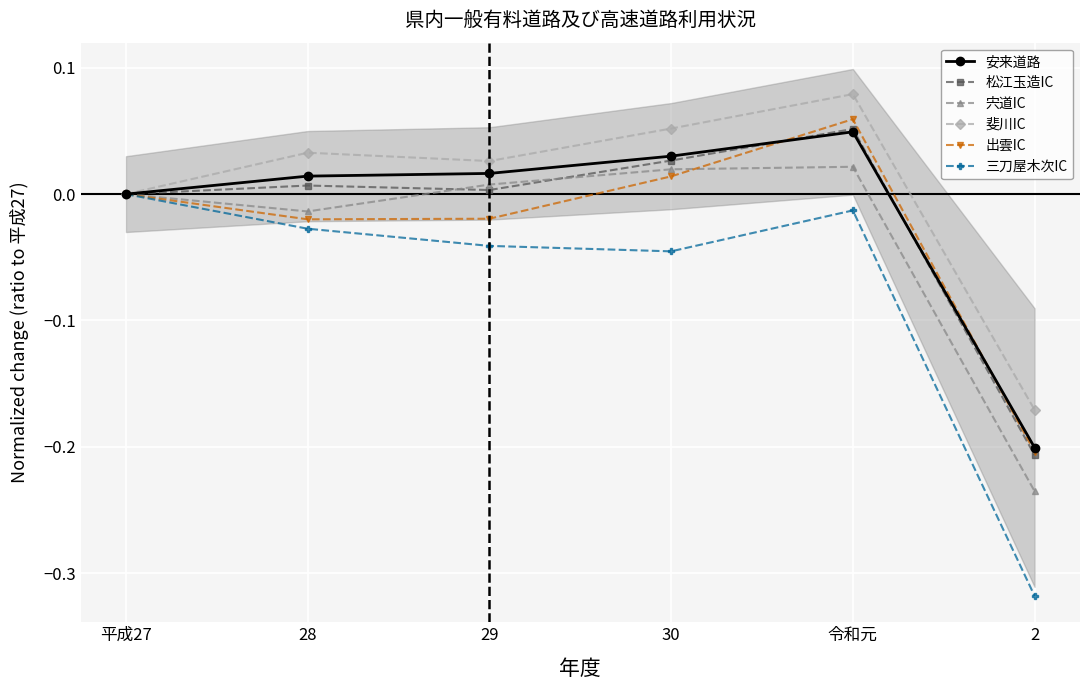

How many values in 出雲IC are below zero?

3